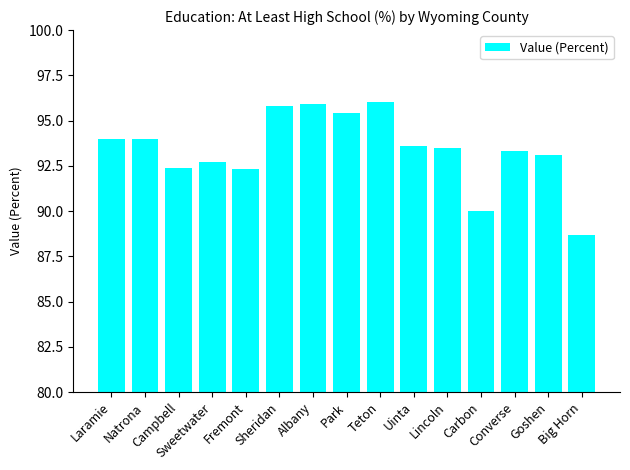

How many bars are there in total?

15